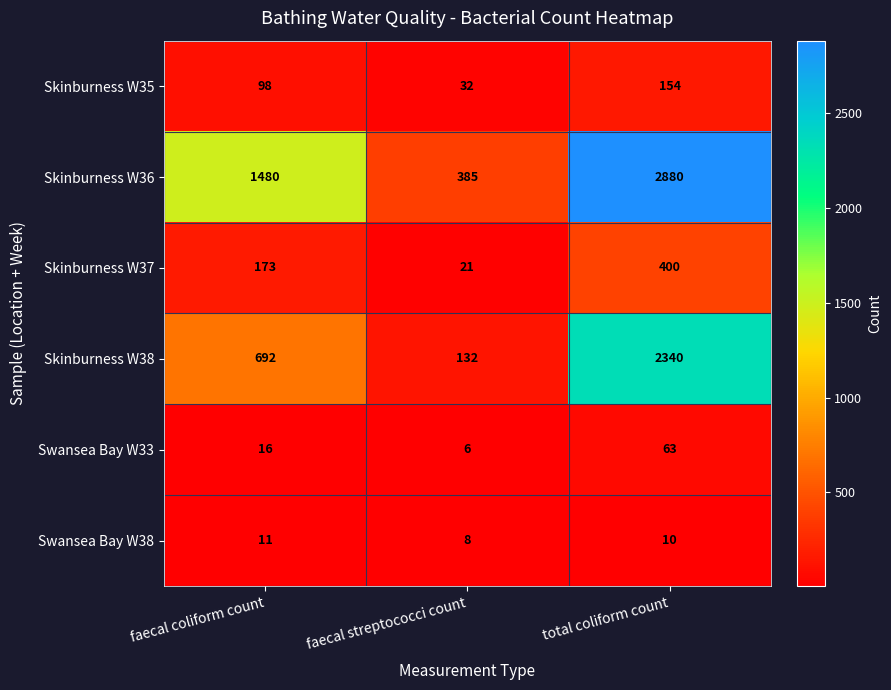

Reading left to right, extract all data points from this chart.

Skinburness W35: 98	32	154
Skinburness W36: 1480	385	2880
Skinburness W37: 173	21	400
Skinburness W38: 692	132	2340
Swansea Bay W33: 16	6	63
Swansea Bay W38: 11	8	10